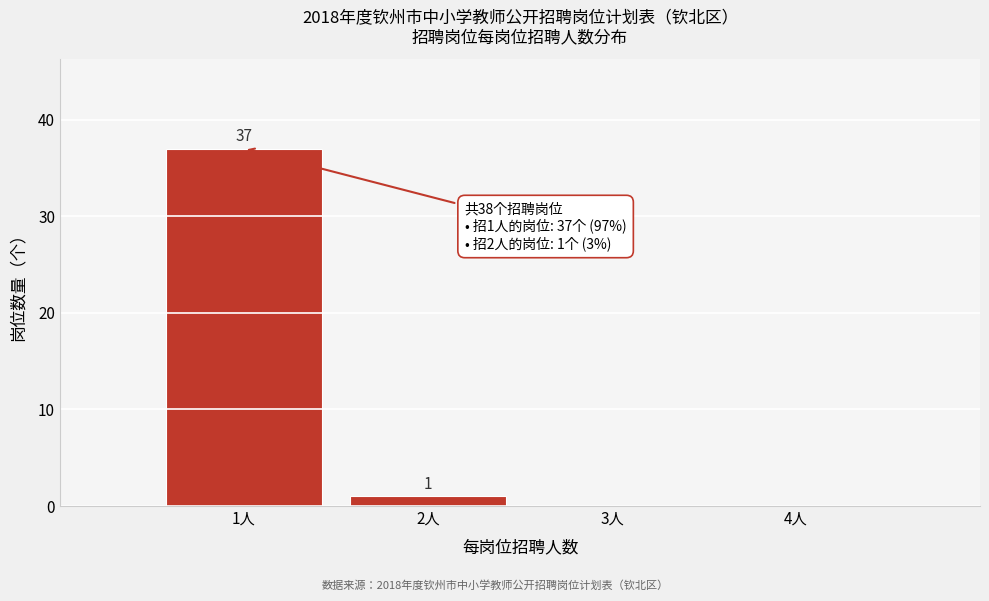

Over which range of the x-axis is the bar tallest?

0.5 to 1.5